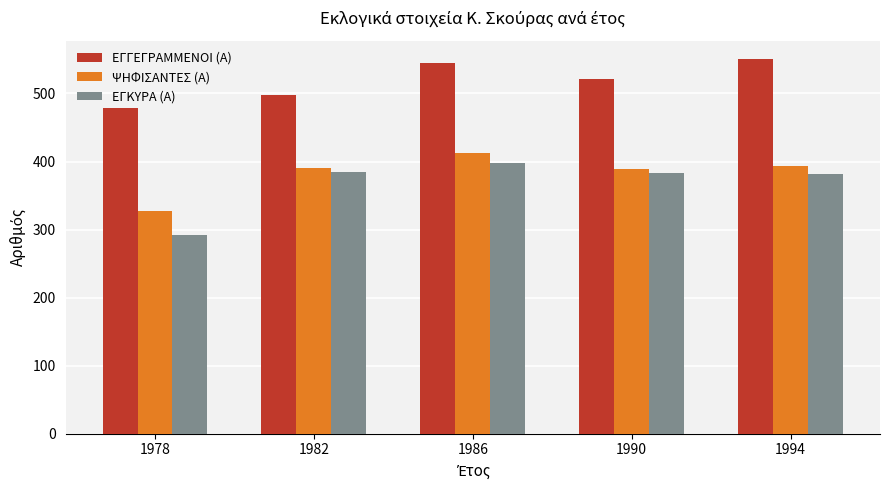

Which label corresponds to the smallest value in the chart?

1978